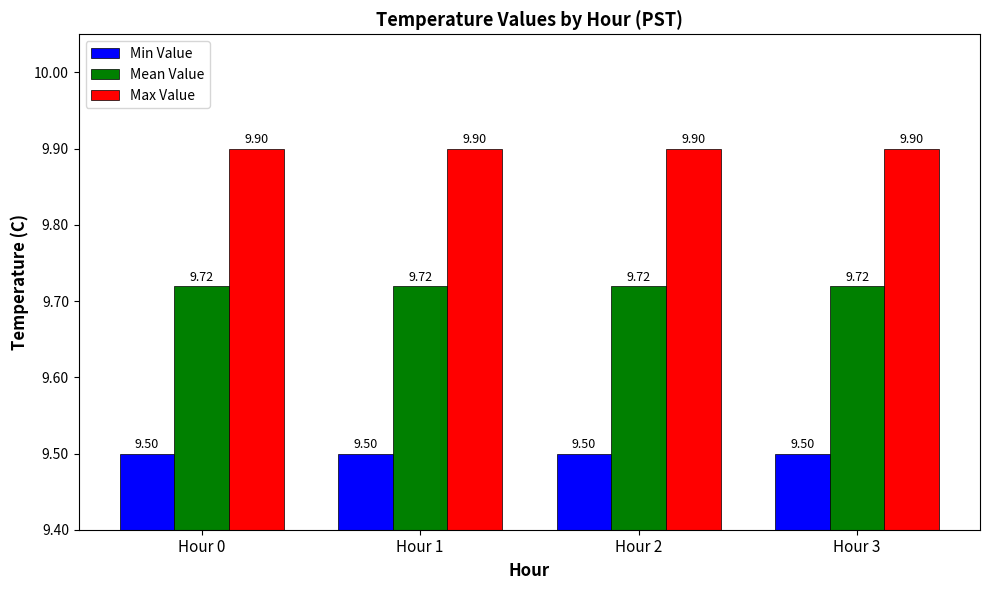

What is the sum of all Mean Value values?

38.9